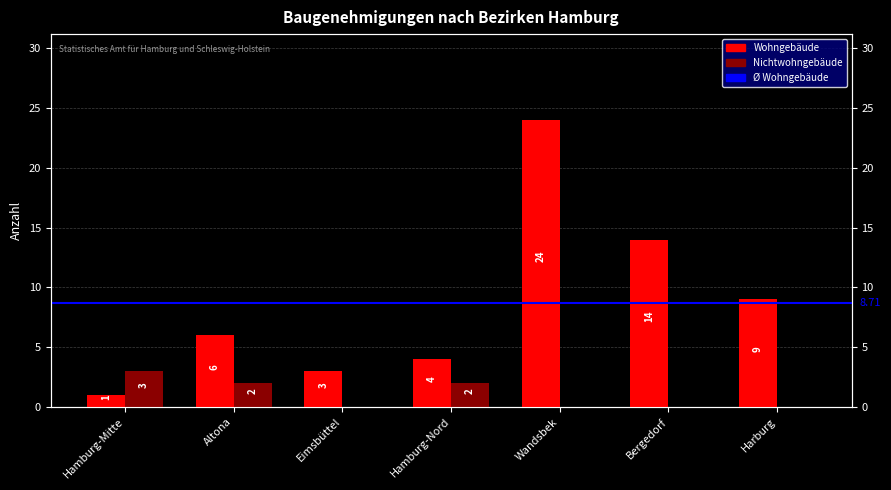

How many groups of bars are there?

7